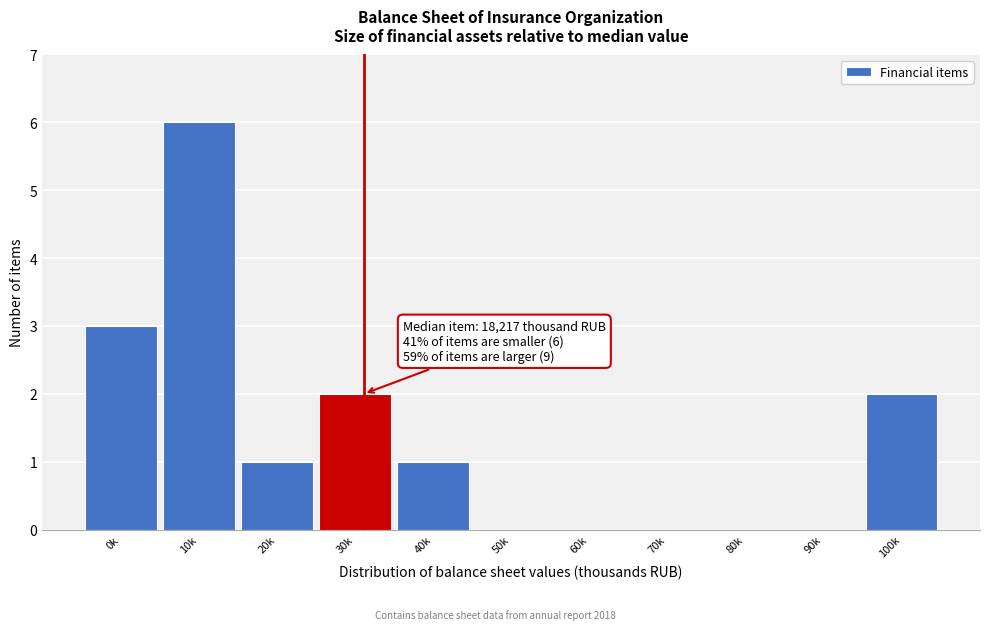

Reading right to left, transcribe all the data shown in this chart.

100k=2	90k=0	80k=0	70k=0	60k=0	50k=0	40k=1	30k=2	20k=1	10k=6	0k=3